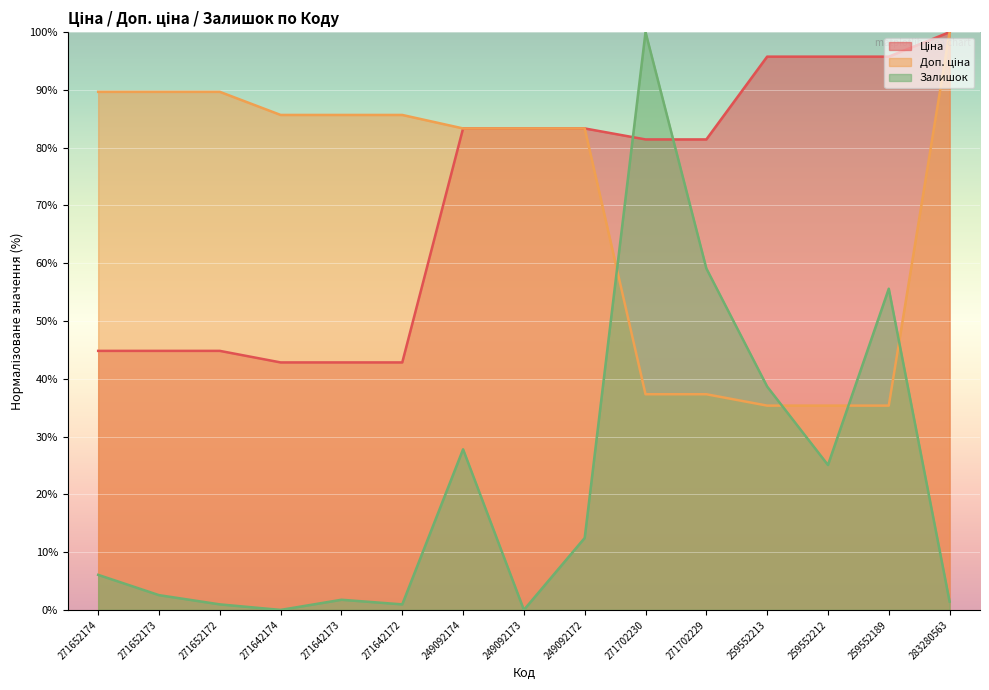

Which series has the largest total across all categories?

Ціна